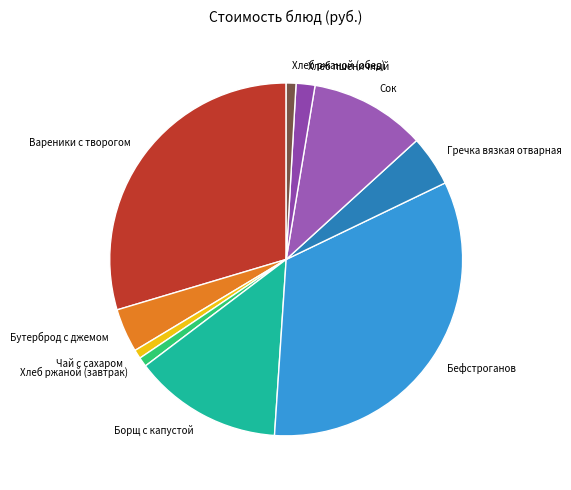

Which category has the biggest portion of the pie?

Бефстроганов